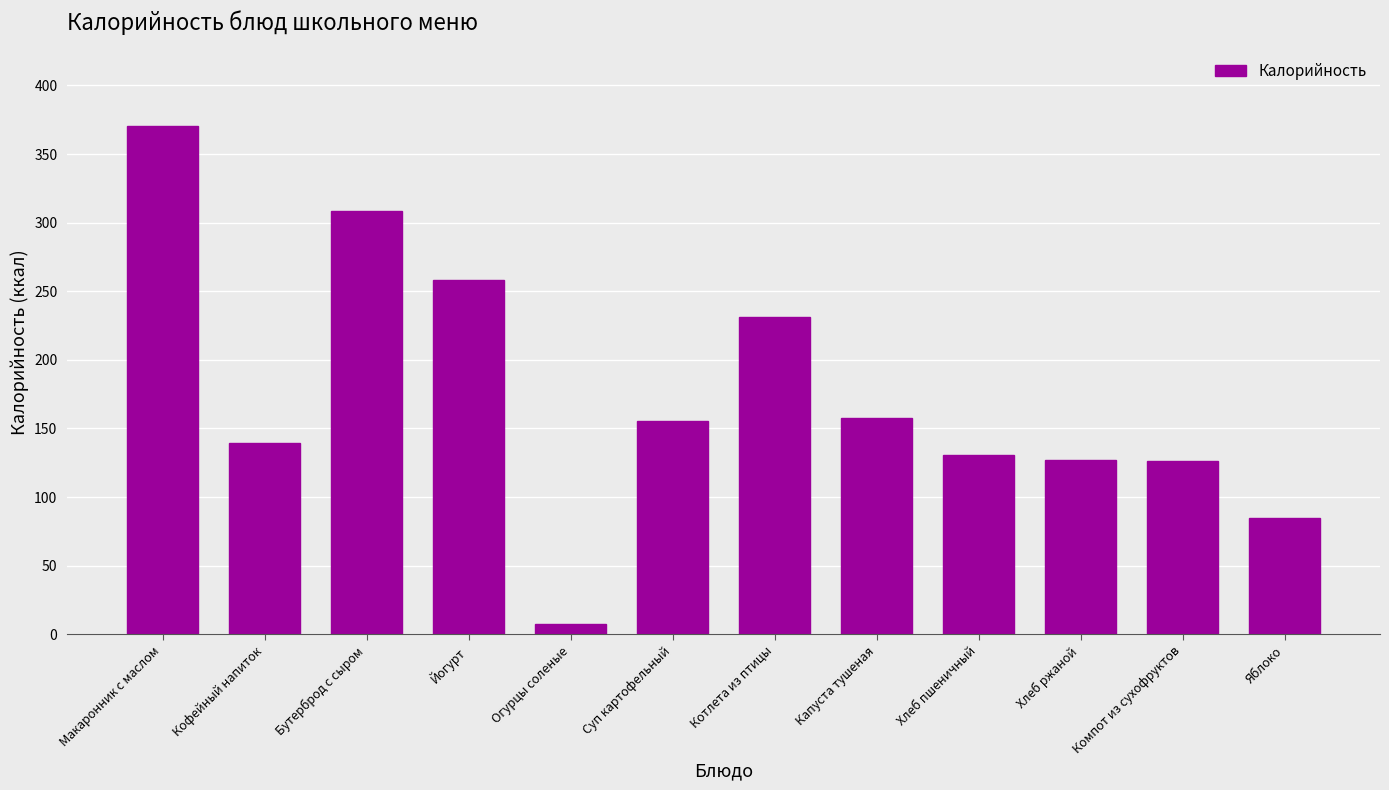

At which label is the value closest to 189?

Капуста тушеная